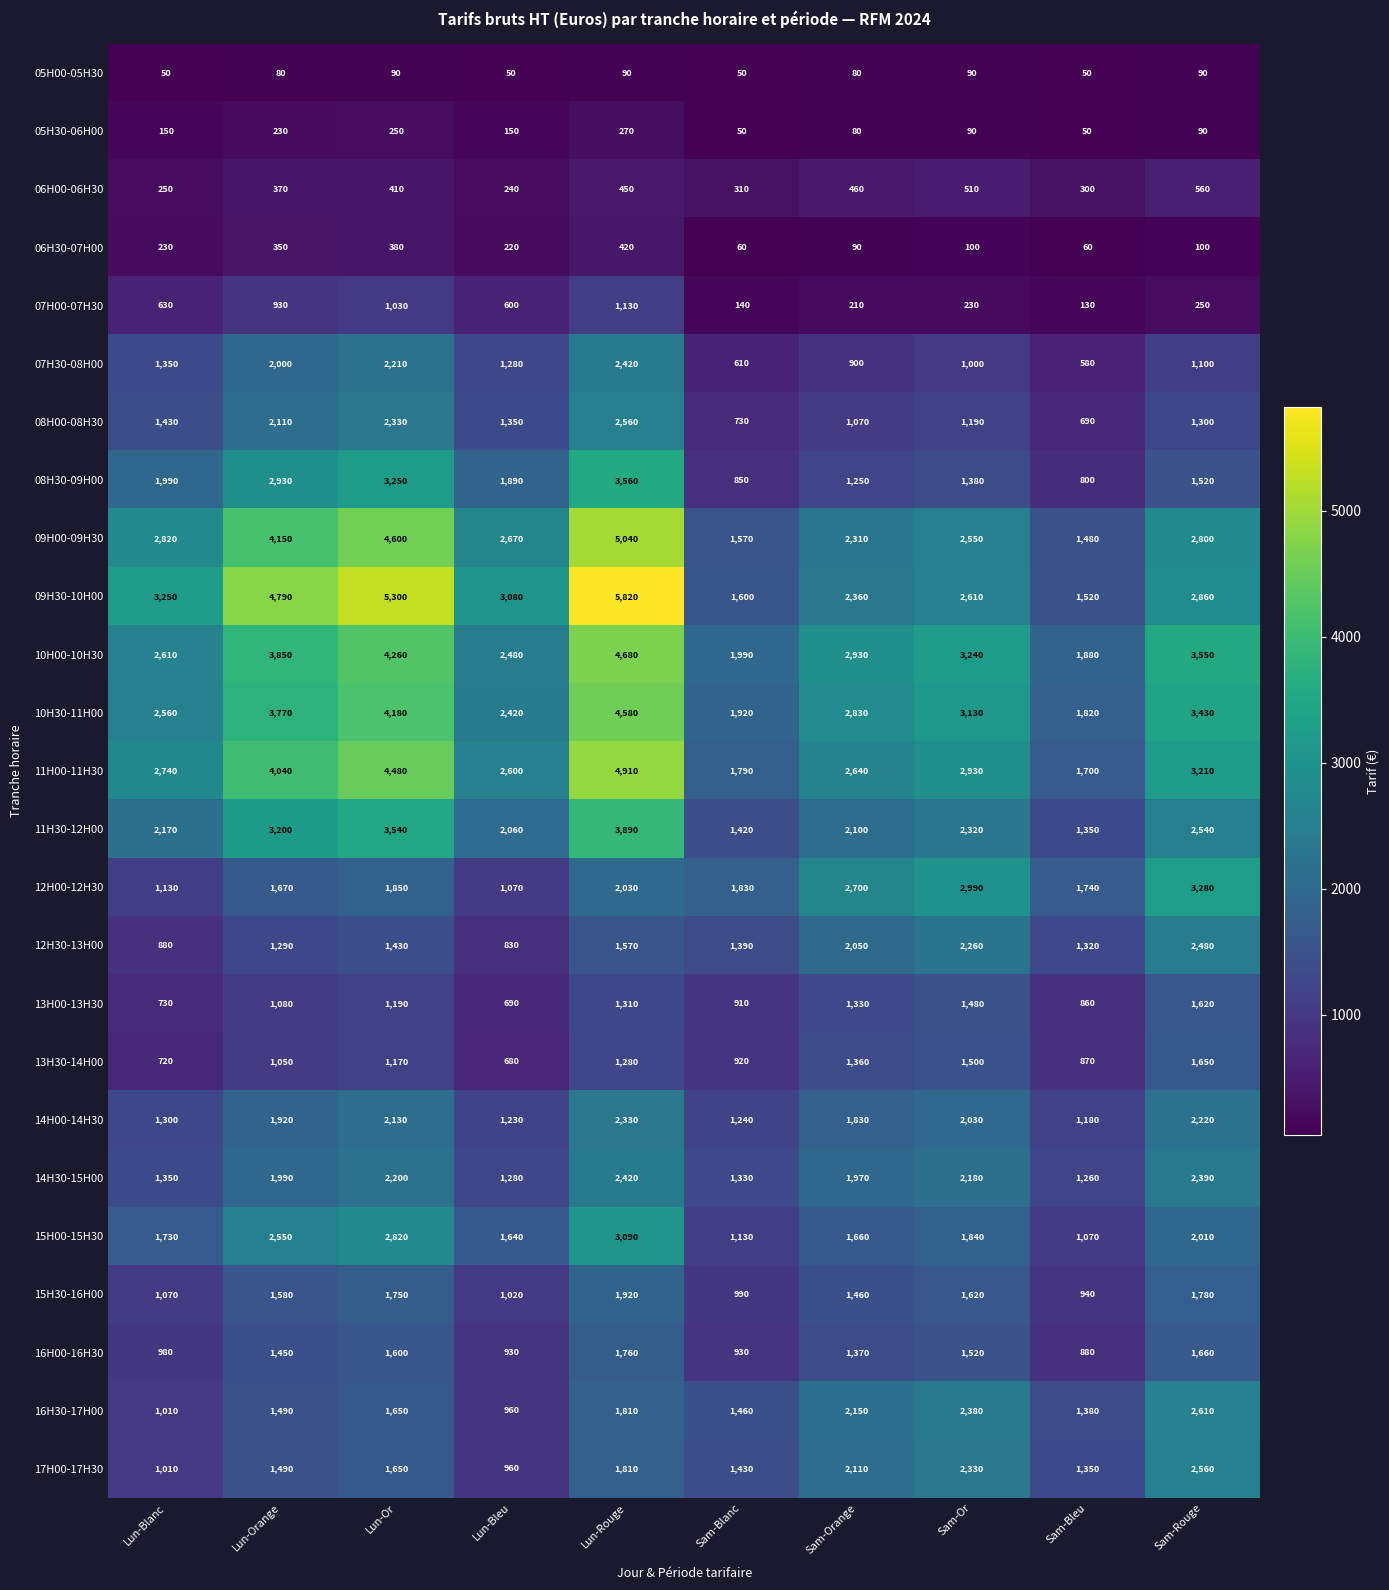

Which series has the largest range (max minus min)?

09H30-10H00